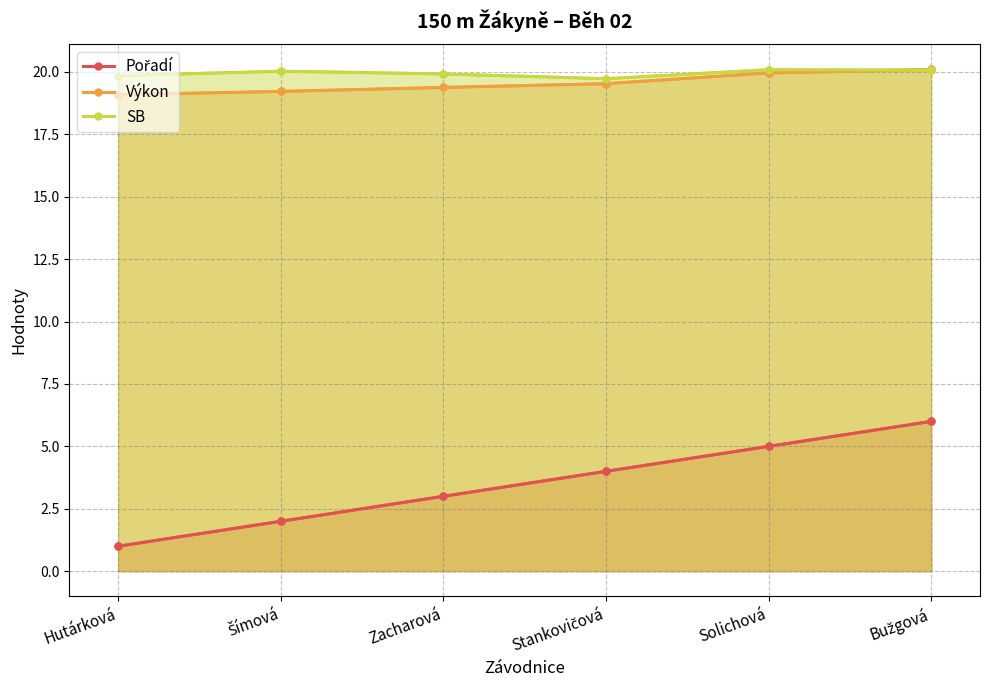

What is the highest value of the Pořadí series?

6.0